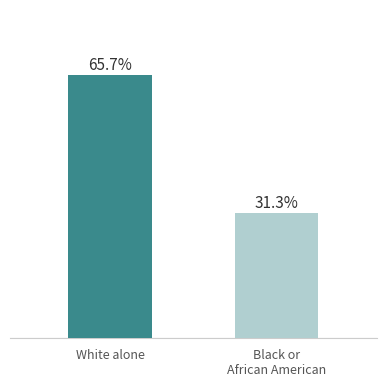

Rank the categories by value from lowest to highest.

Black or
African American, White alone